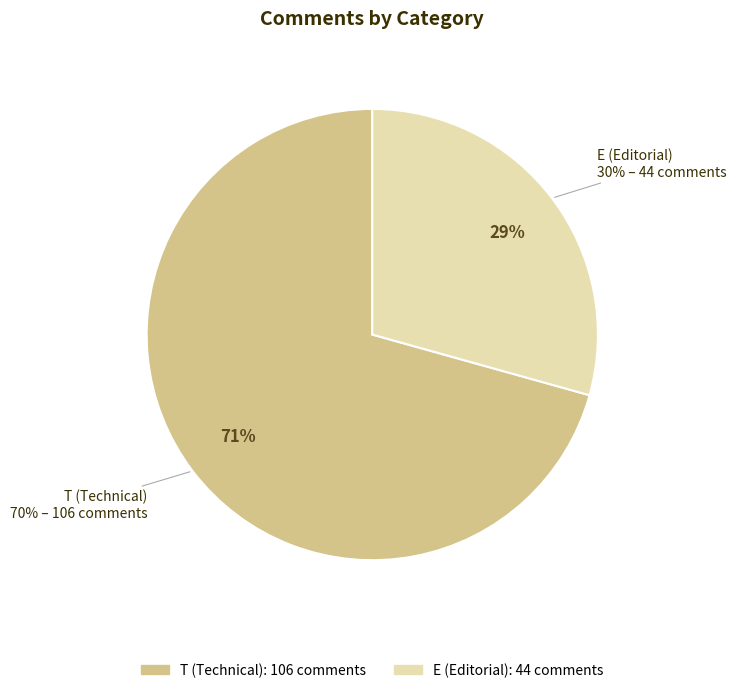

Which slice represents more than half of the pie?

T